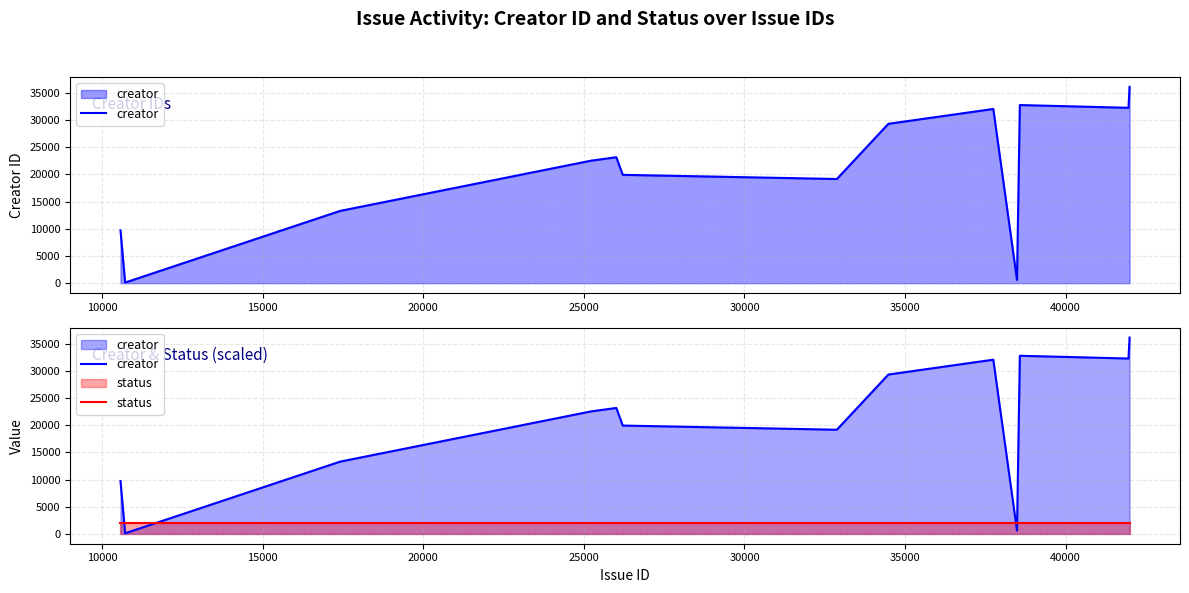

True or false: status has more than 2 points higher than both neighbors.

False